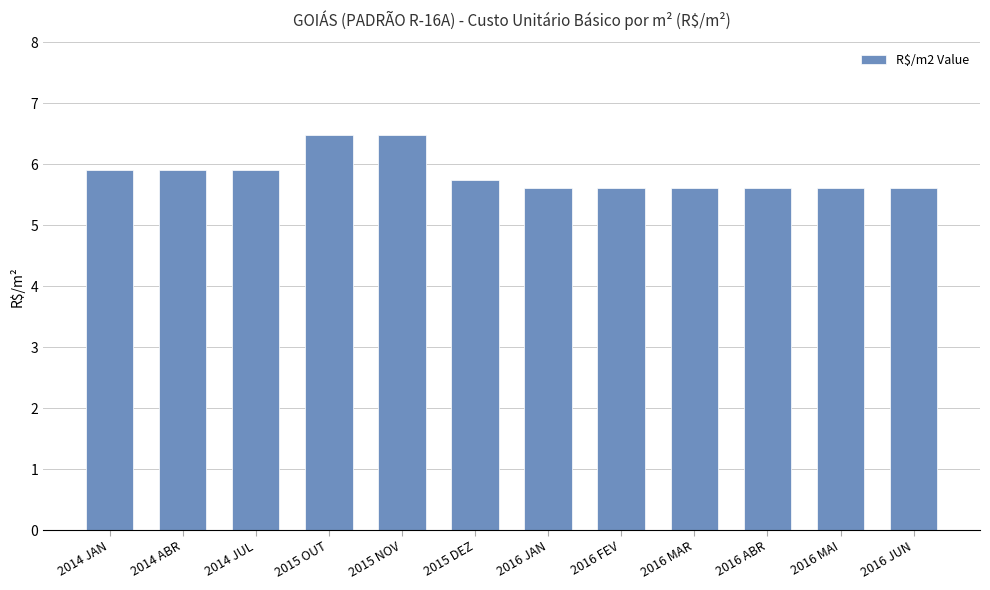

What position from the right is 2015 NOV?

8